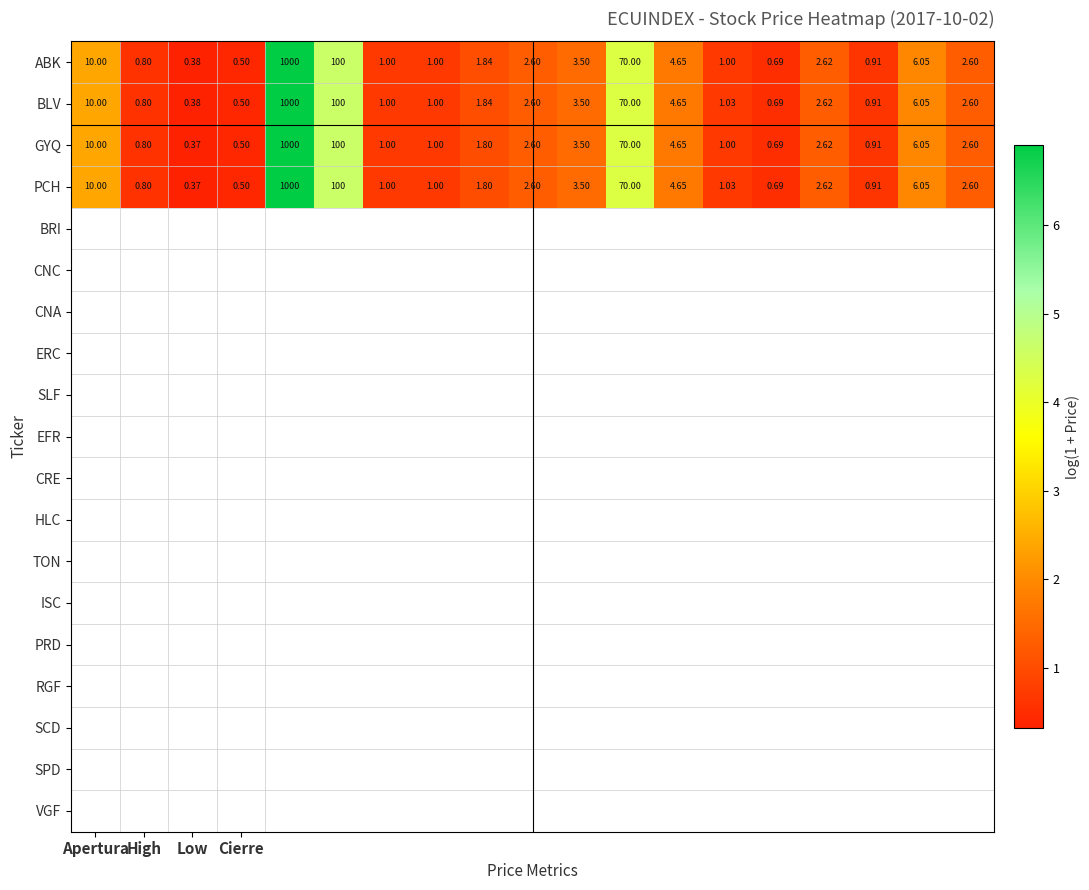

Rank the series by their average value, from lowest to highest.

GYQ, PCH, ABK, BLV